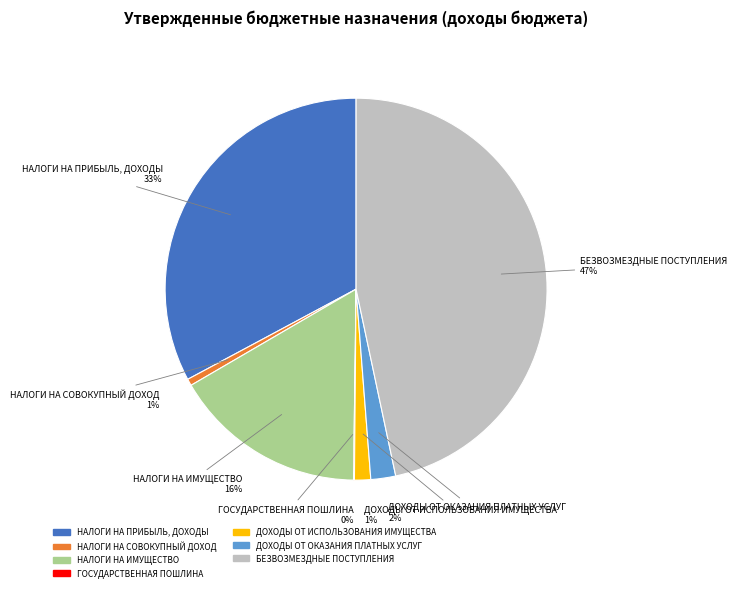

What percentage is the ДОХОДЫ ОТ ИСПОЛЬЗОВАНИЯ ИМУЩЕСТВА slice, to the nearest percent?

1%